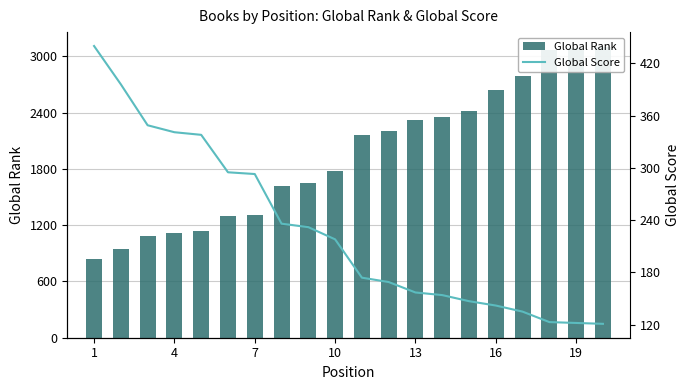

What are all the series names shown in the legend?

Global Rank, Global Score